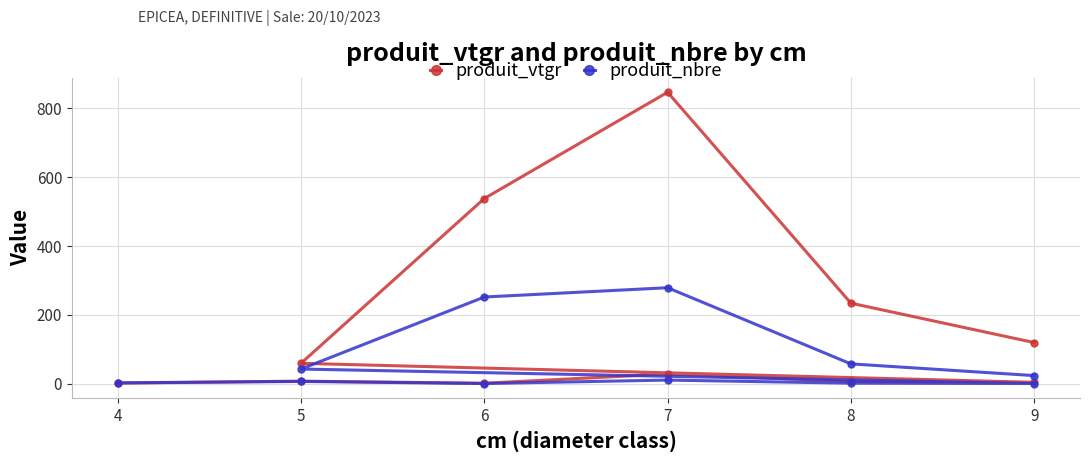

How many values in the produit_vtgr series exceed 28?

6